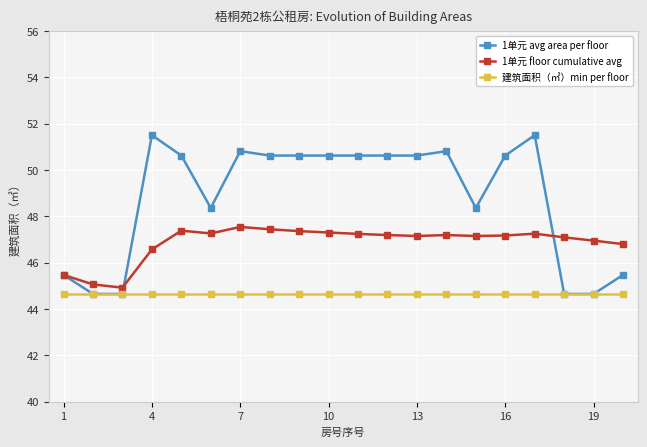

At how many categories does at least one series exceed 49?

12